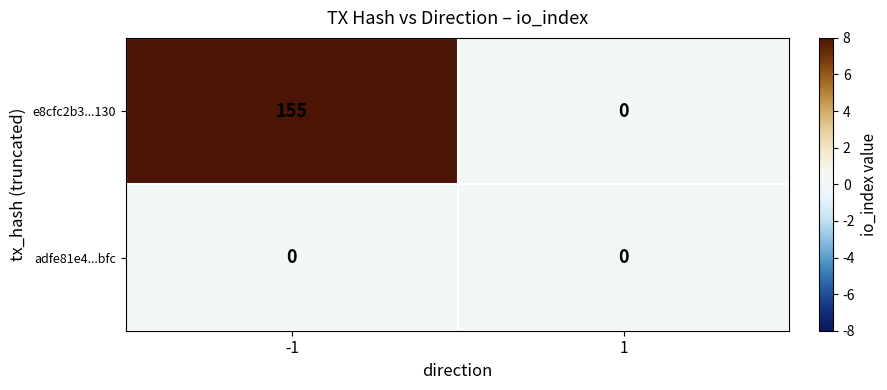

How many series are shown in this chart?

2